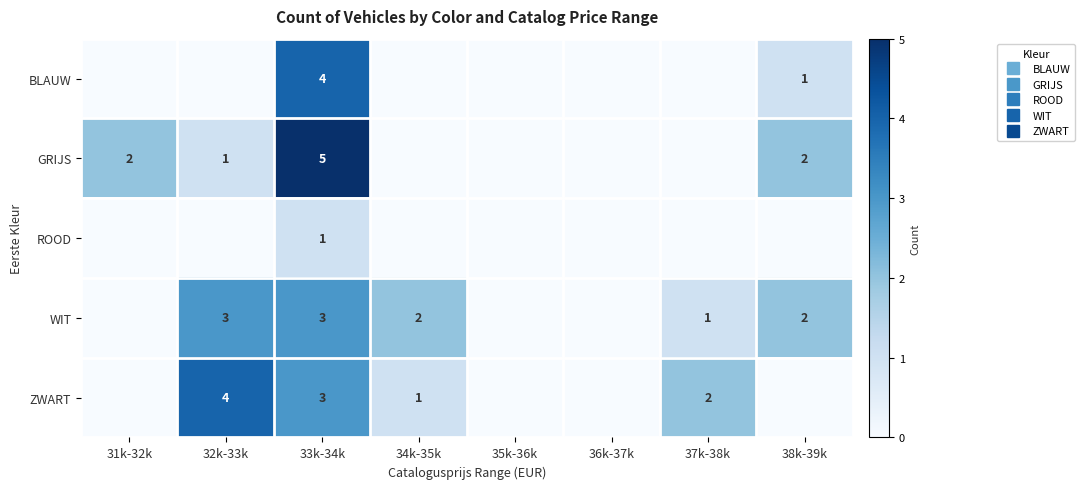

How many series are shown in this chart?

5